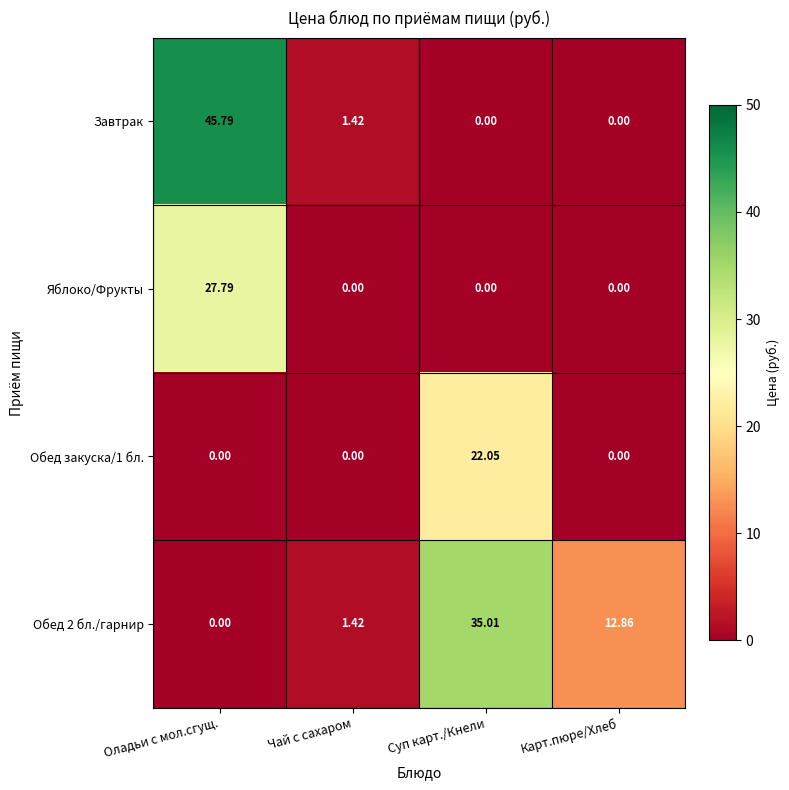

At which category is the sum across all series the highest?

Оладьи с мол.сгущ.